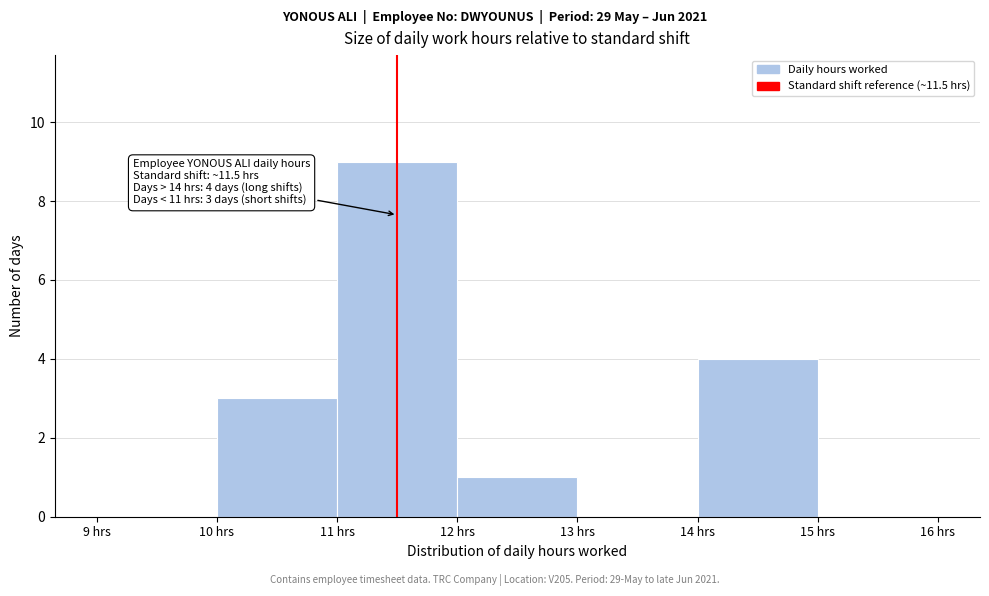

Over which range of the x-axis is the bar tallest?

11 to 12